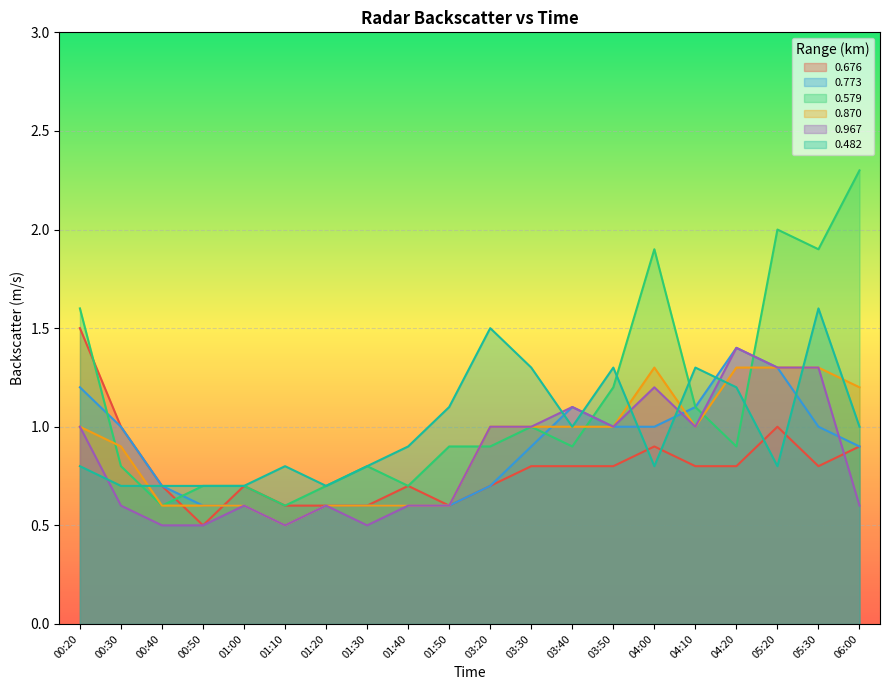

What is the label of the 14th point from the left?

03:50